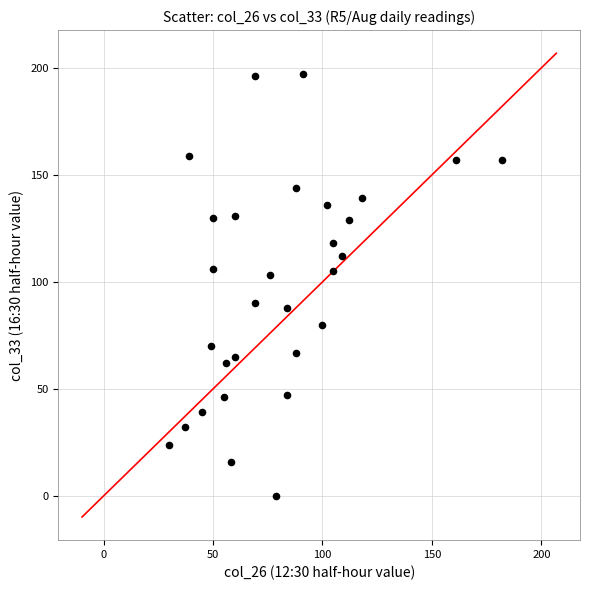

What is the range of X values (max minus min)?

152